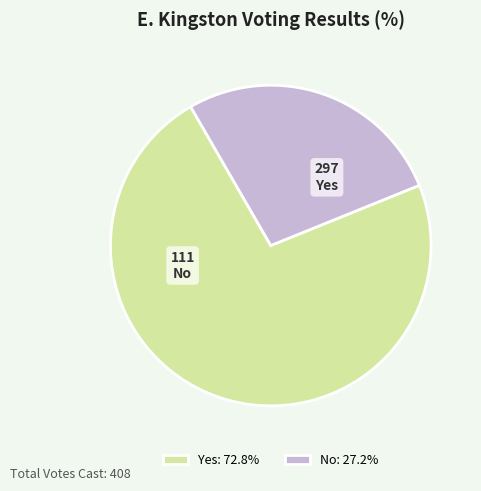

What is the smallest slice in the pie chart?

No